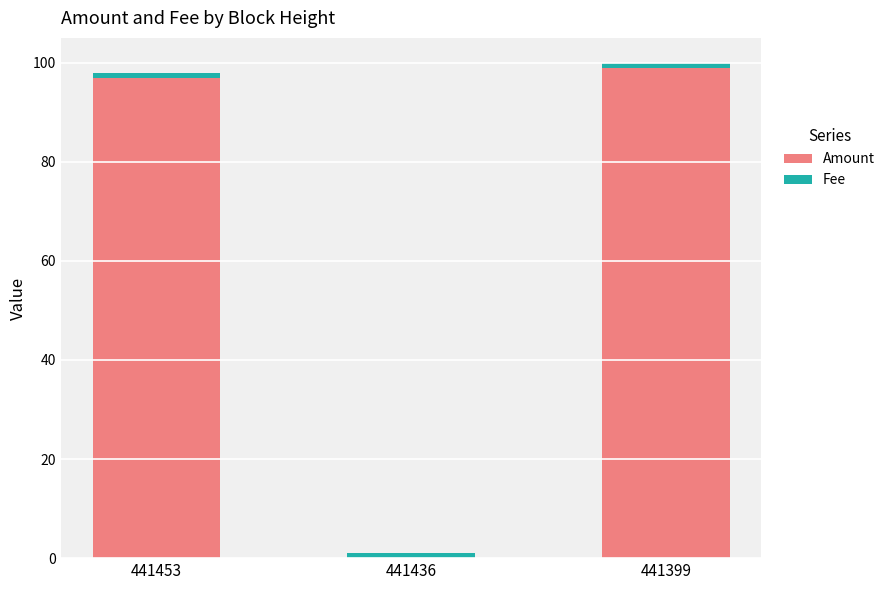

The value of Amount at 441436 is 58. True or false?

False